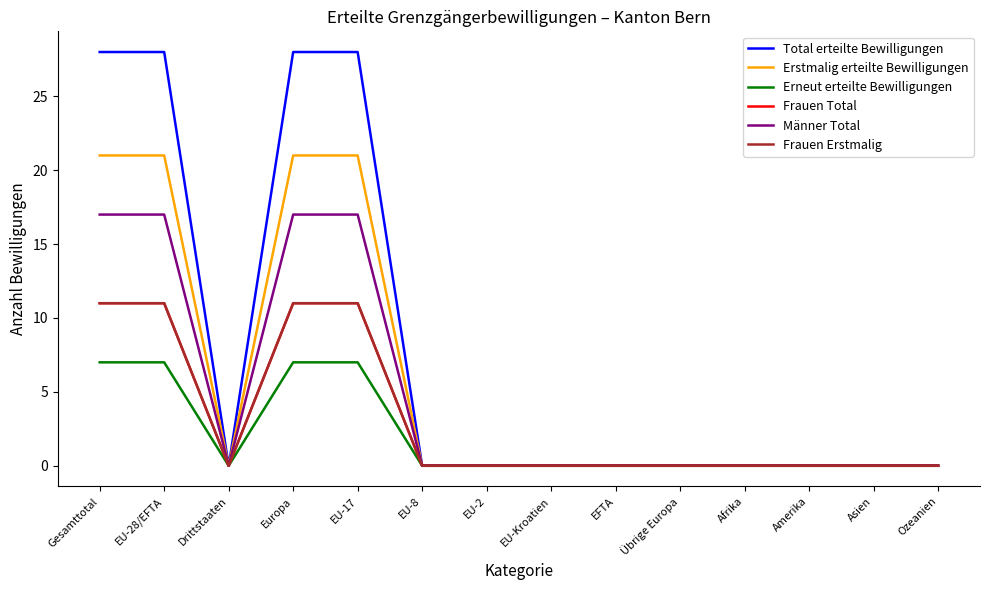

How many Frauen Total values are between 0 and 11?

14